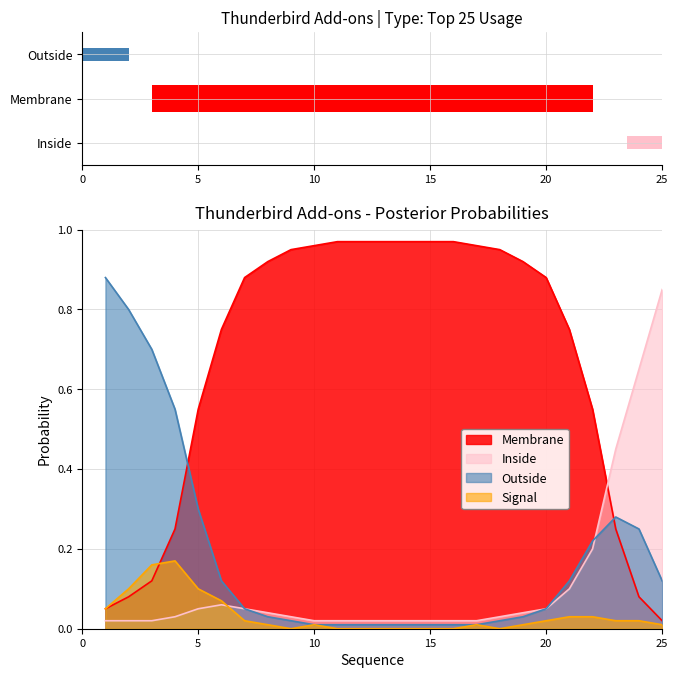

At which category is the sum across all series the highest?

1